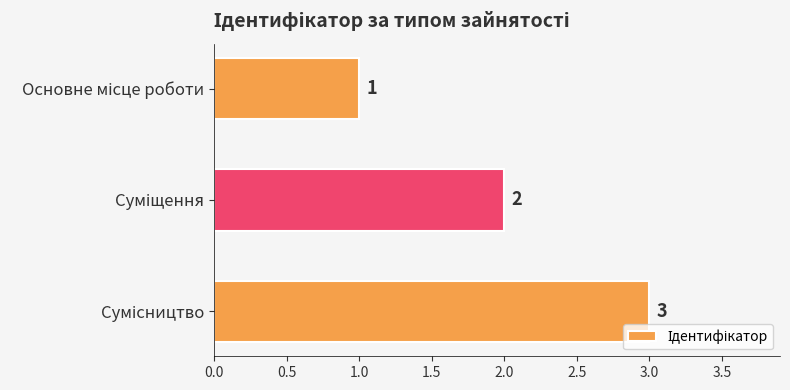

What is the sum of all values?

6